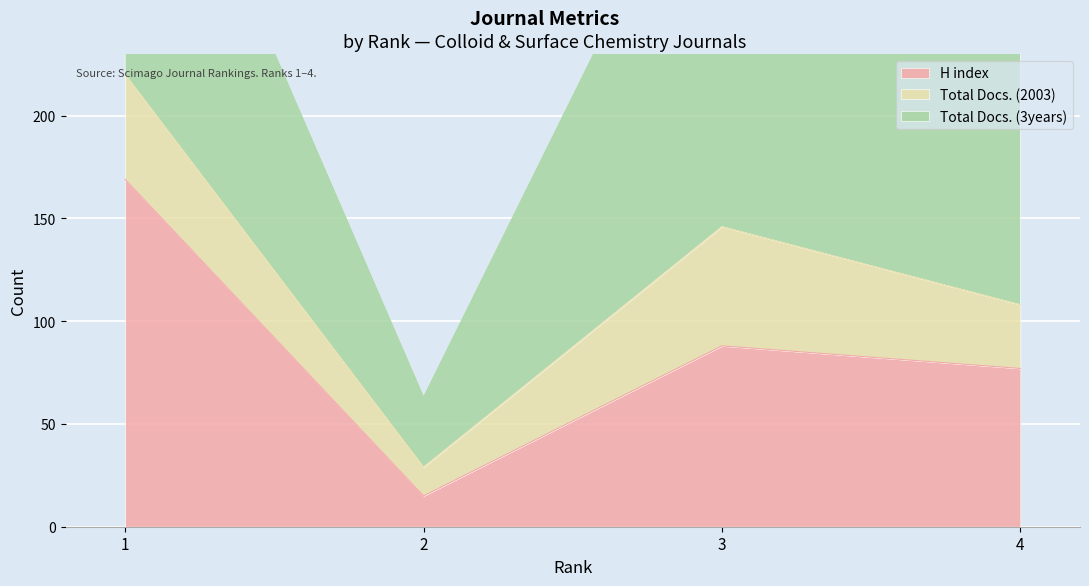

Count the number of data series in this chart.

3